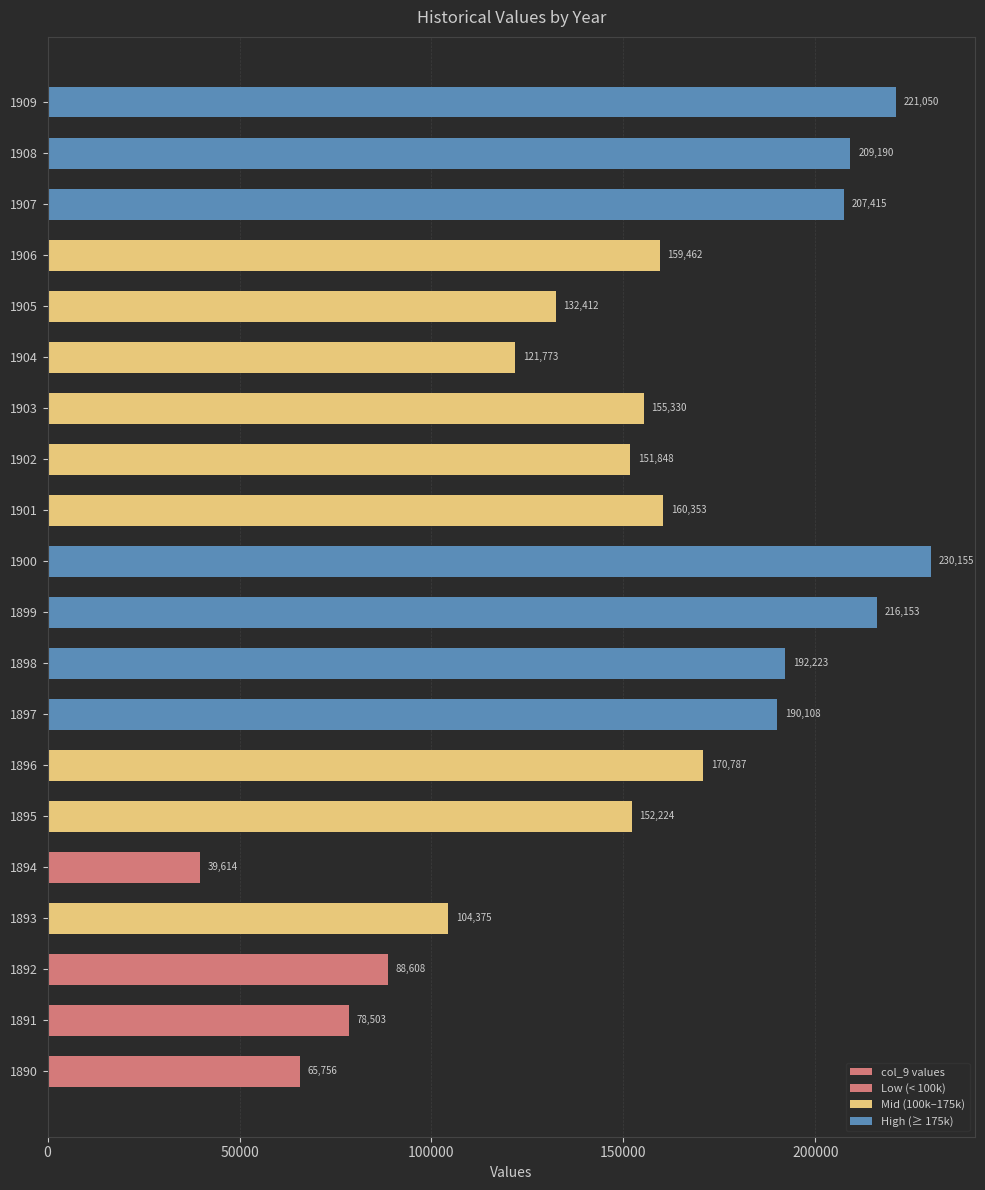

List the labels in order of value, largest first.

1900, 1909, 1899, 1908, 1907, 1898, 1897, 1896, 1901, 1906, 1903, 1895, 1902, 1905, 1904, 1893, 1892, 1891, 1890, 1894